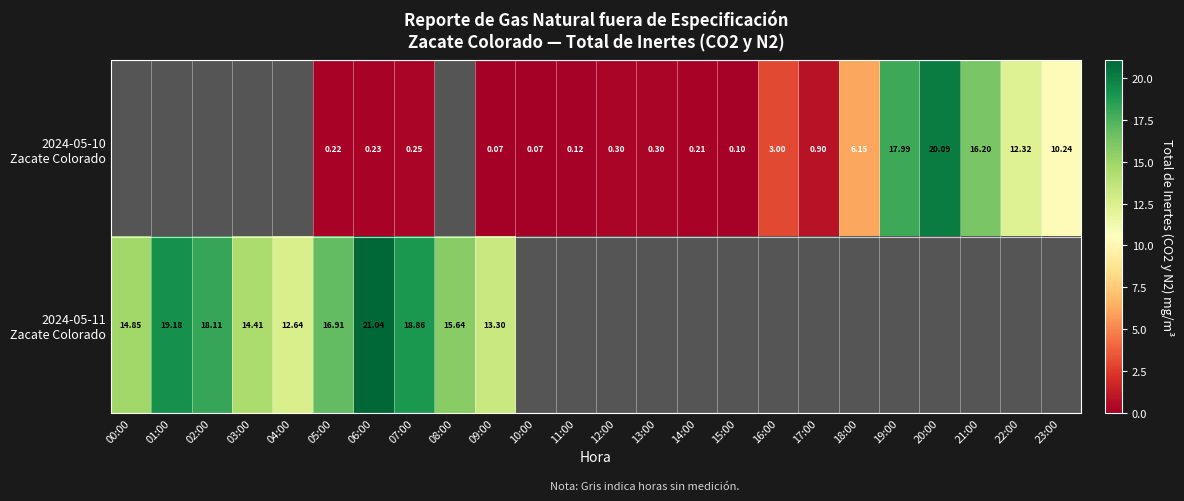

Rank the series at 07:00 from highest to lowest value.

2024-05-11 Zacate Colorado, 2024-05-10 Zacate Colorado